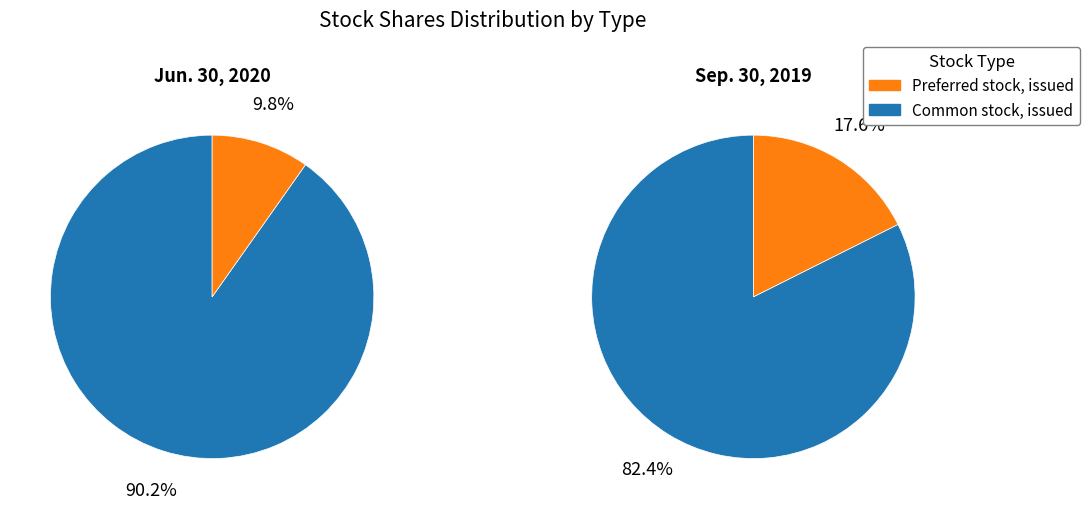

To the nearest percent, what is the difference between the Preferred stock, issued and Common stock, issued slice percentages?

80%